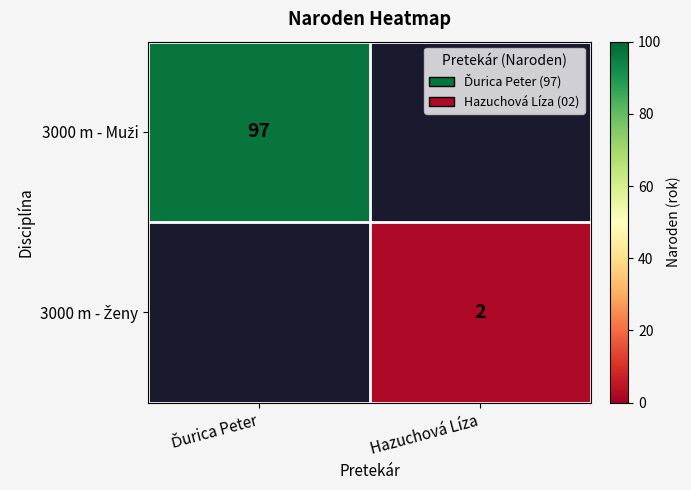

At how many categories does at least one series exceed 23?

1